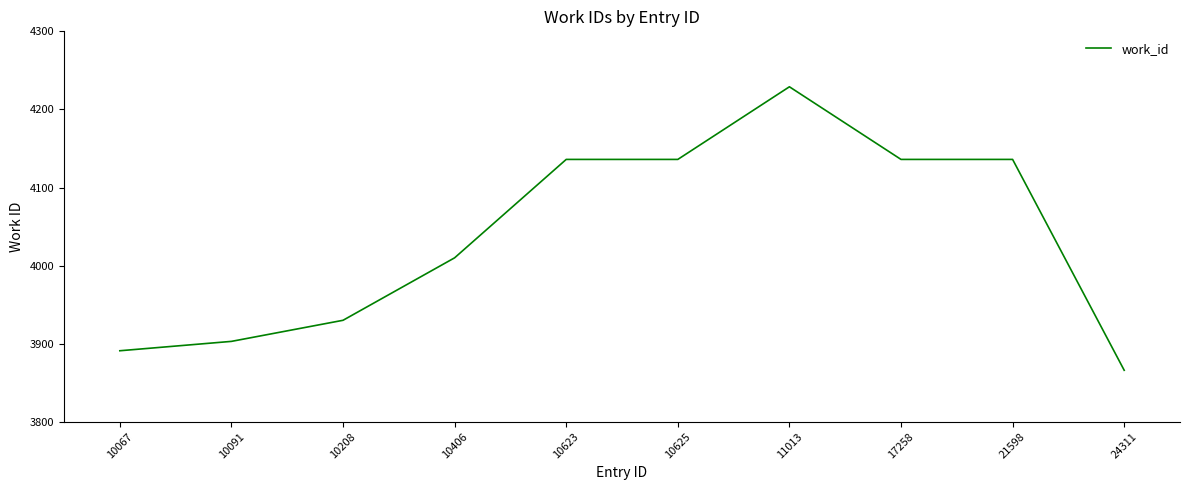

What is the change in value from 10091 to 24311?

-37